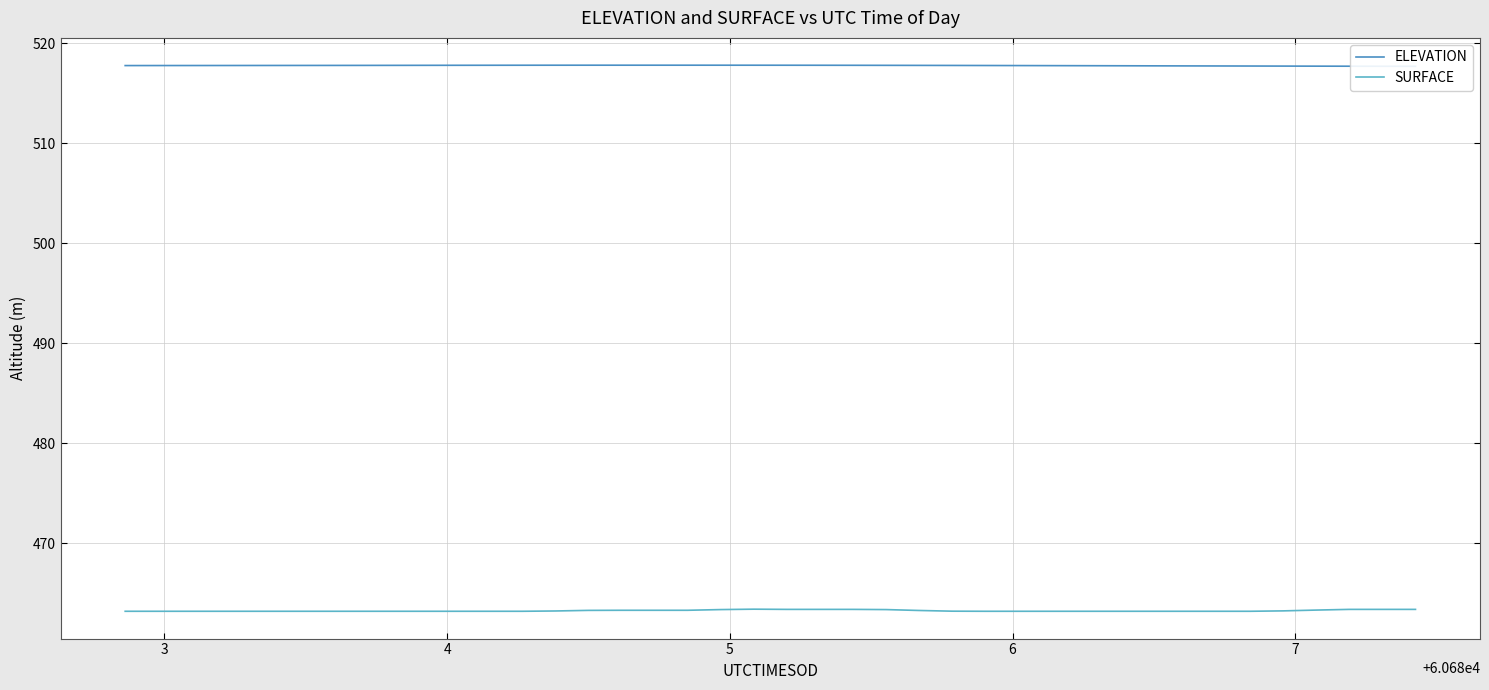

The value of ELEVATION at 4 is 517.8. True or false?

True